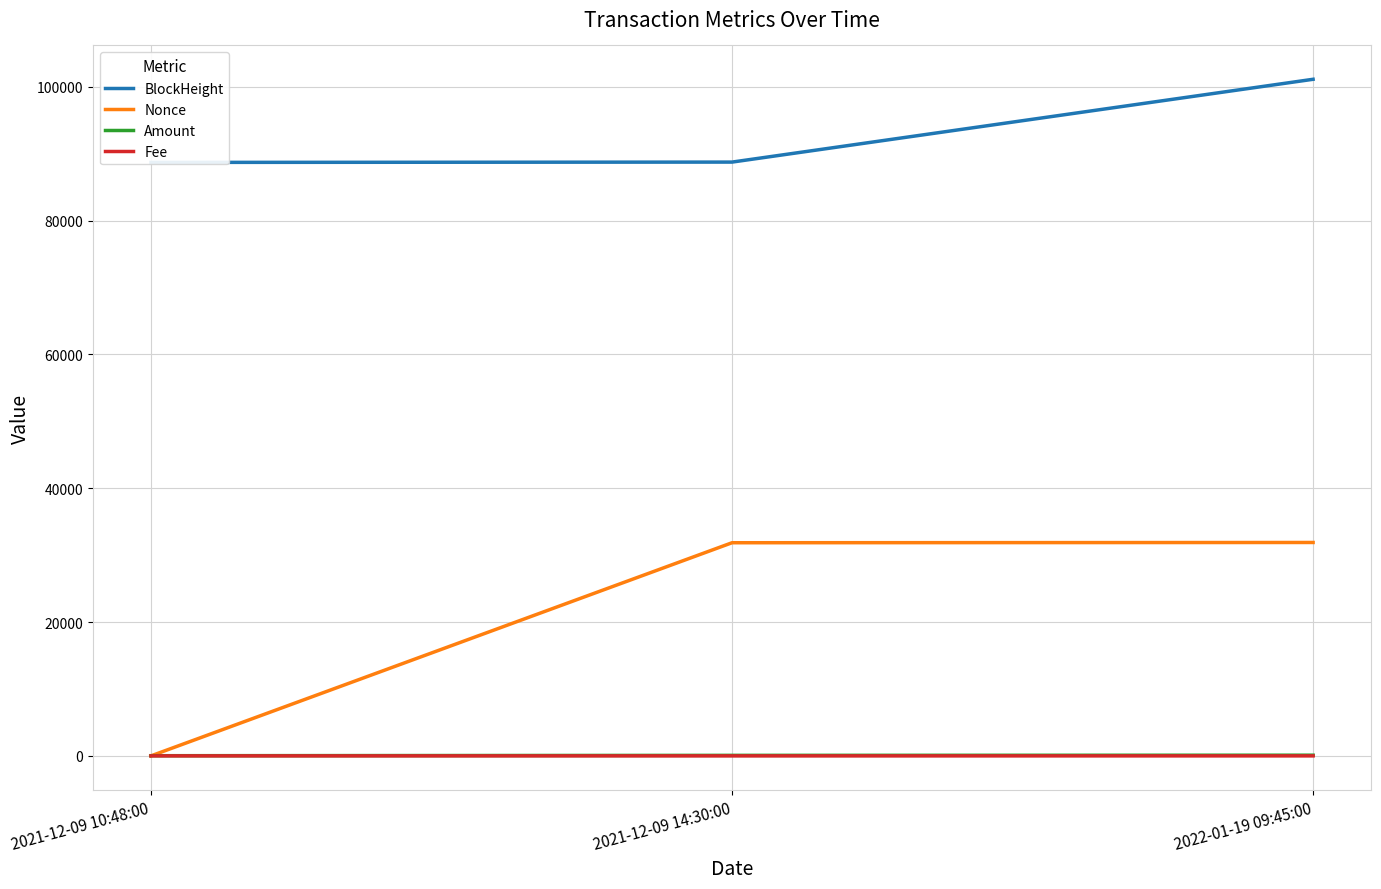

What is the difference between the highest and lowest values at 2021-12-09 14:30:00?

88746.9